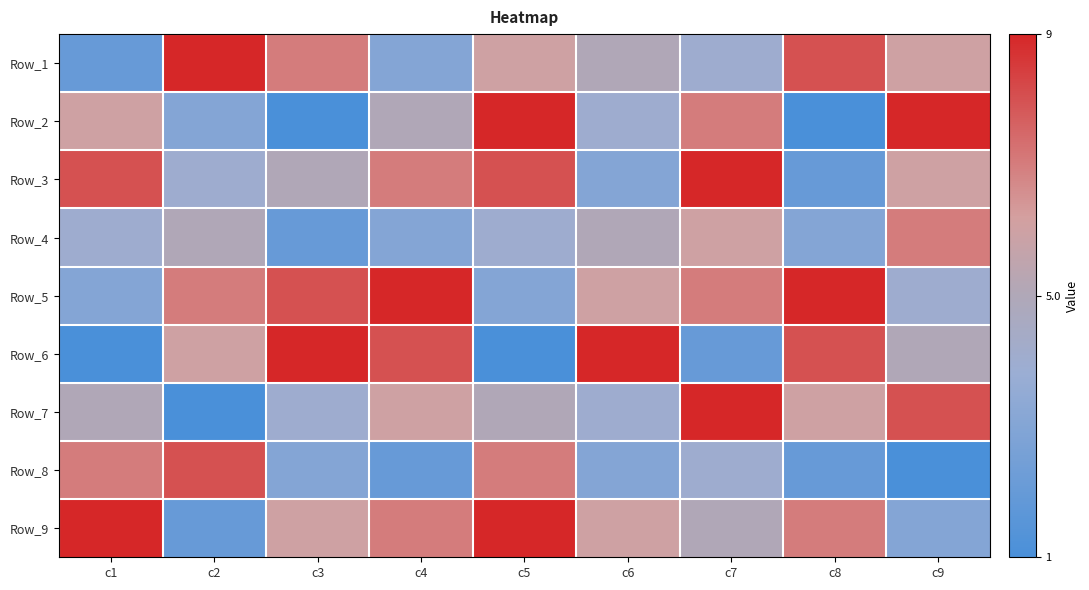

List the series in order of their peak value, highest first.

Row_1, Row_2, Row_3, Row_5, Row_6, Row_7, Row_9, Row_8, Row_4